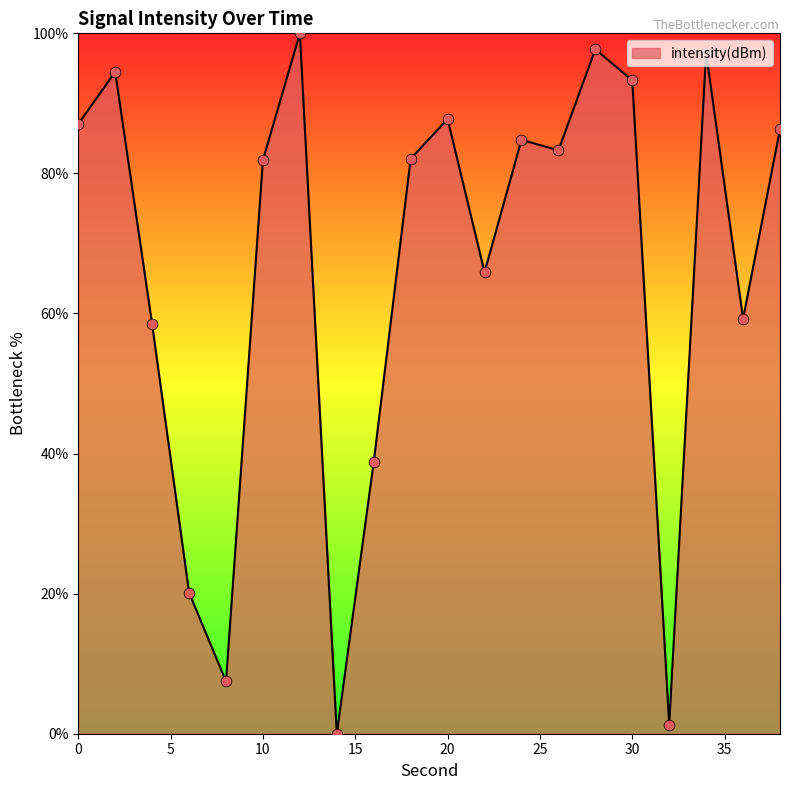

What is the maximum value shown in the chart?

100.0